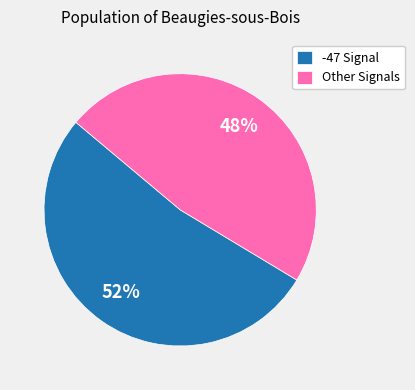

Which slice is the largest?

-47 Signal